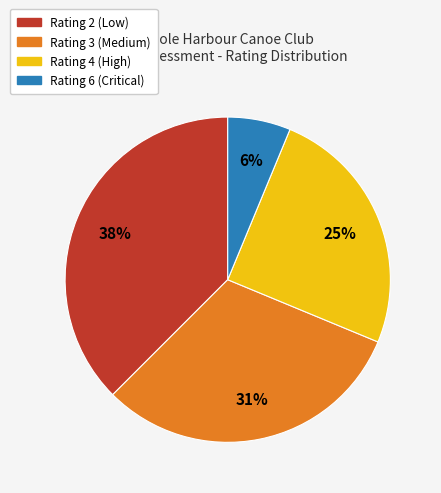

Does any single category account for the majority?

No